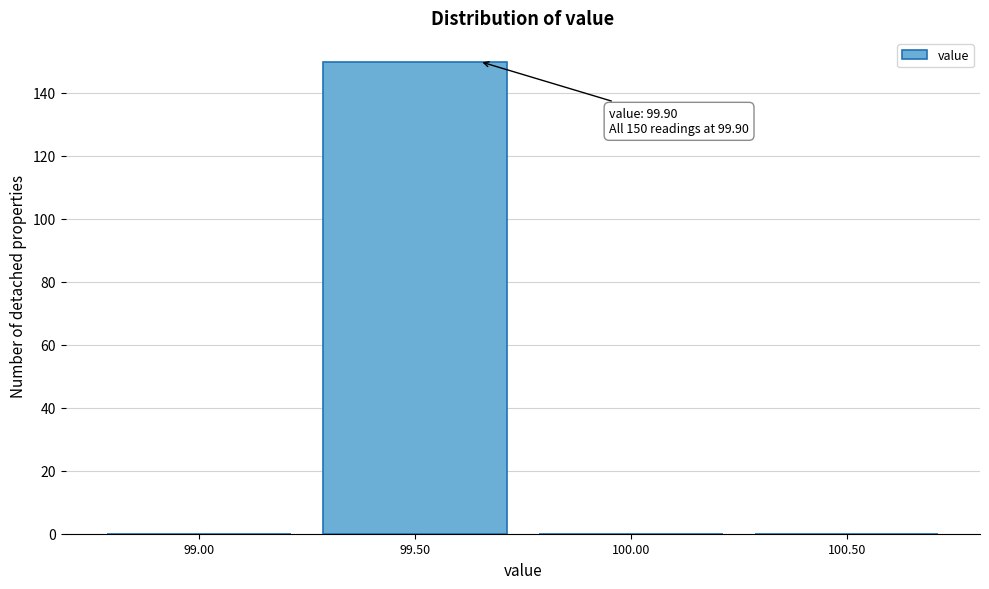

Reading left to right, transcribe all the data shown in this chart.

99.00=0	99.50=150	100.00=0	100.50=0